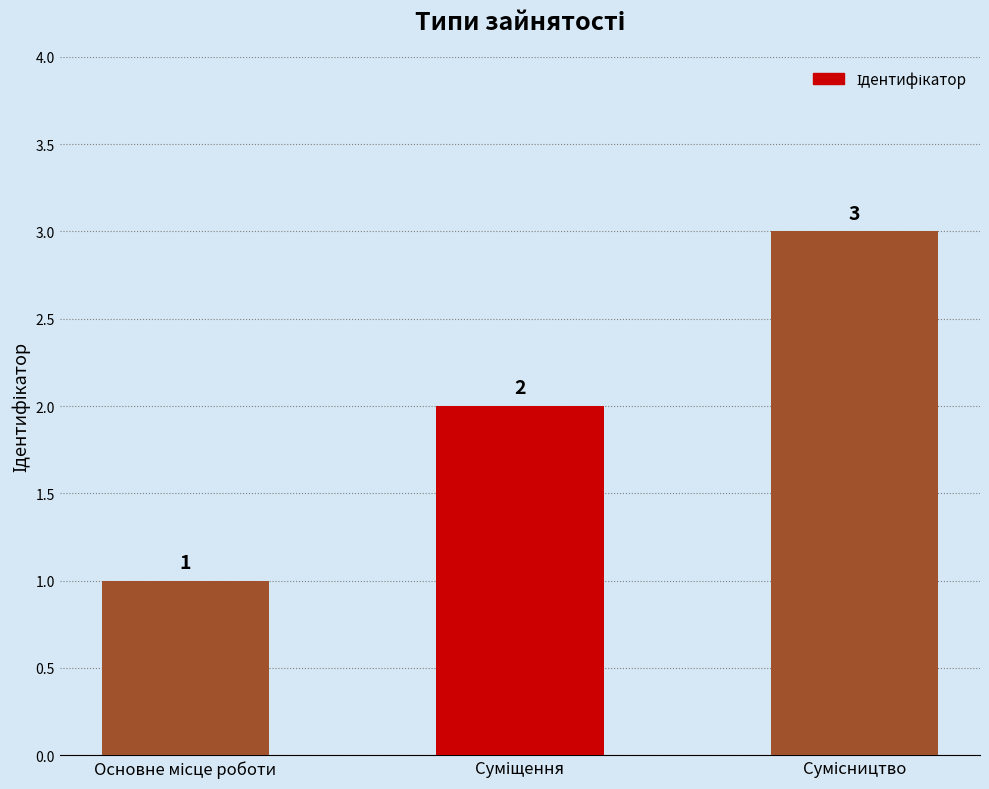

How many data points are less than 2?

1